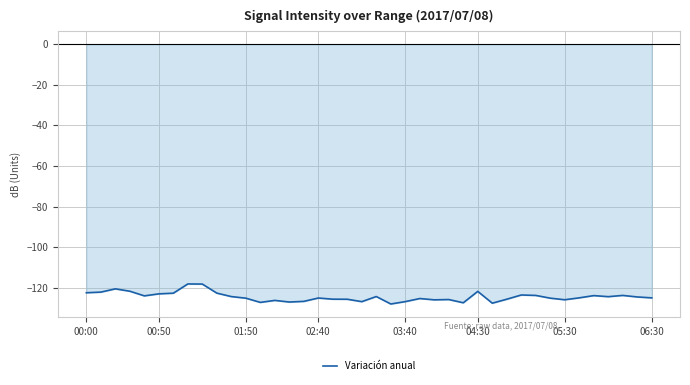

What is the greatest value displayed?

-118.1